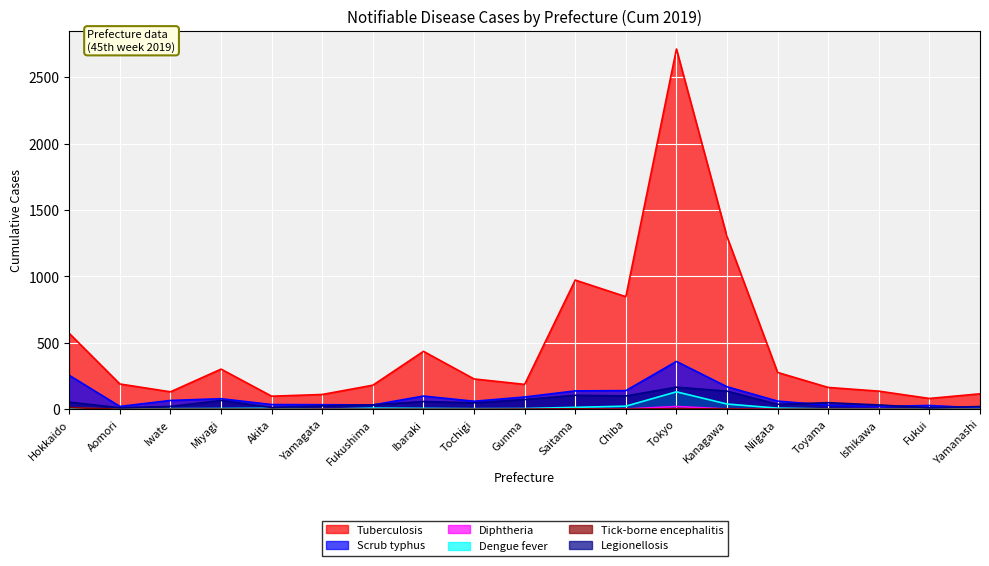

True or false: Tick-borne encephalitis (Cum) and Scrub typhus (Cum) intersect in this chart.

False